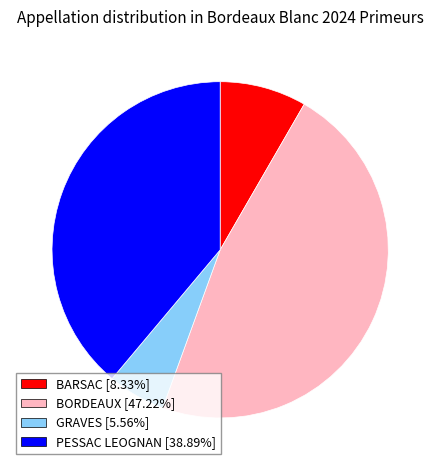

Do BORDEAUX [47.22%] and GRAVES [5.56%] together represent more than half of the pie?

Yes